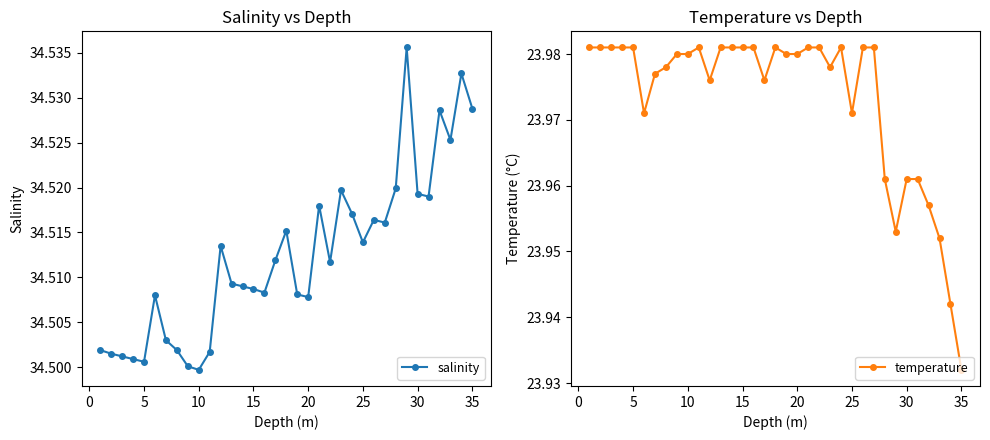

Reading right to left, what are all the values shown in this chart?

salinity: 34.5	34.5	34.5	34.5	34.5	34.5	34.5	34.5	34.5	34.5	34.5	34.5	34.5	34.5	34.5	34.5	34.5	34.5	34.5	34.5	34.5	34.5	34.5	34.5	34.5	34.5	34.5	34.5	34.5	34.5	34.5	34.5	34.5	34.5	34.5
temperature: 23.9	23.9	24.0	24.0	24.0	24.0	24.0	24.0	24.0	24.0	24.0	24.0	24.0	24.0	24.0	24.0	24.0	24.0	24.0	24.0	24.0	24.0	24.0	24.0	24.0	24.0	24.0	24.0	24.0	24.0	24.0	24.0	24.0	24.0	24.0